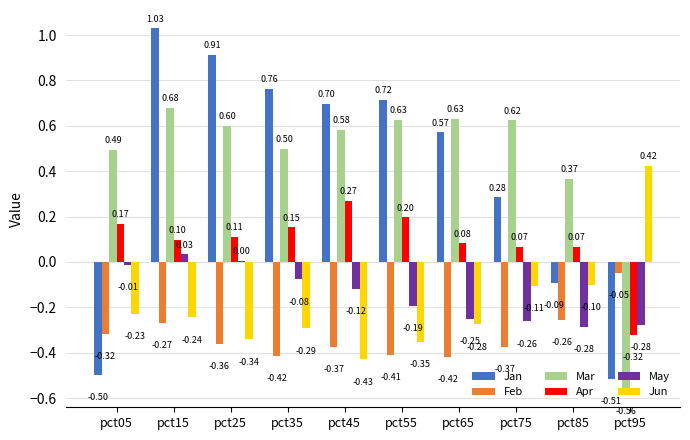

At which category is the sum across all series the highest?

pct15